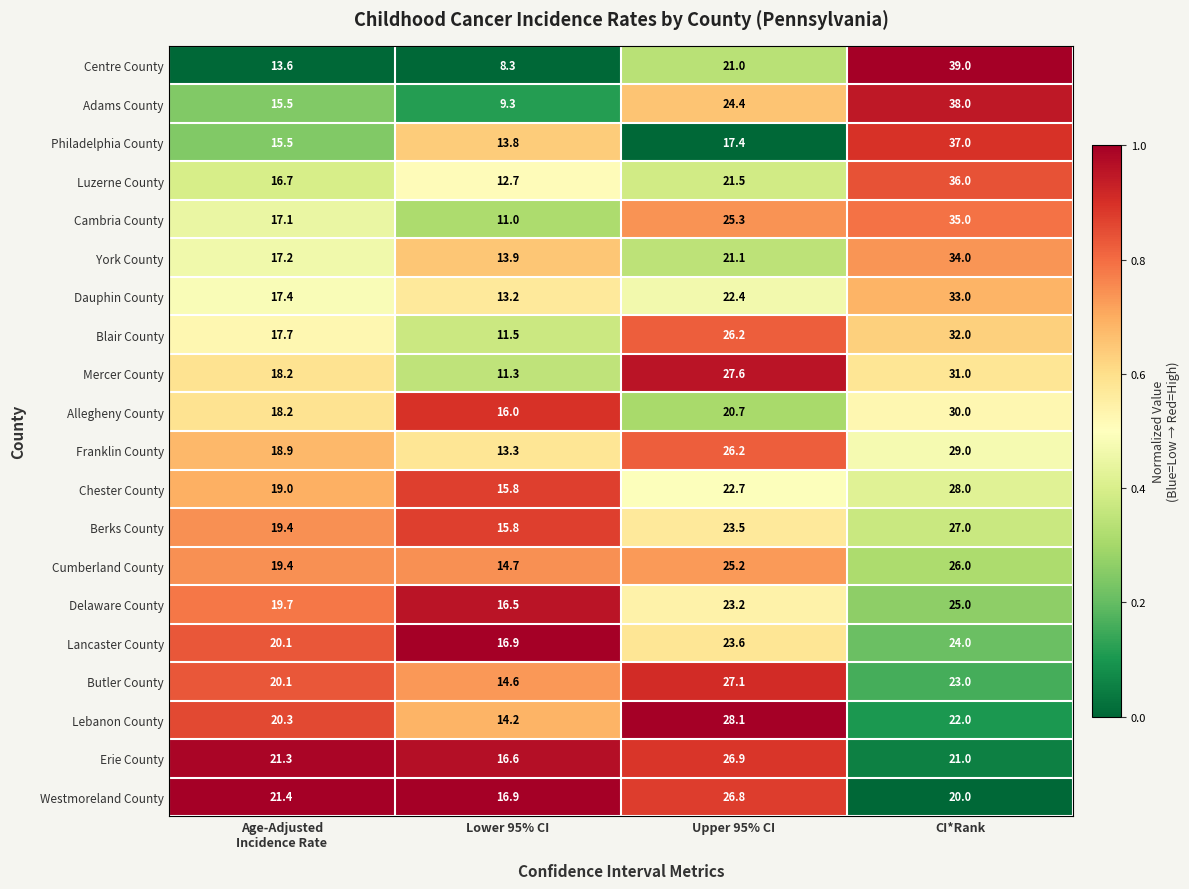

What value does the Franklin County series have at Upper 95% CI?

26.2